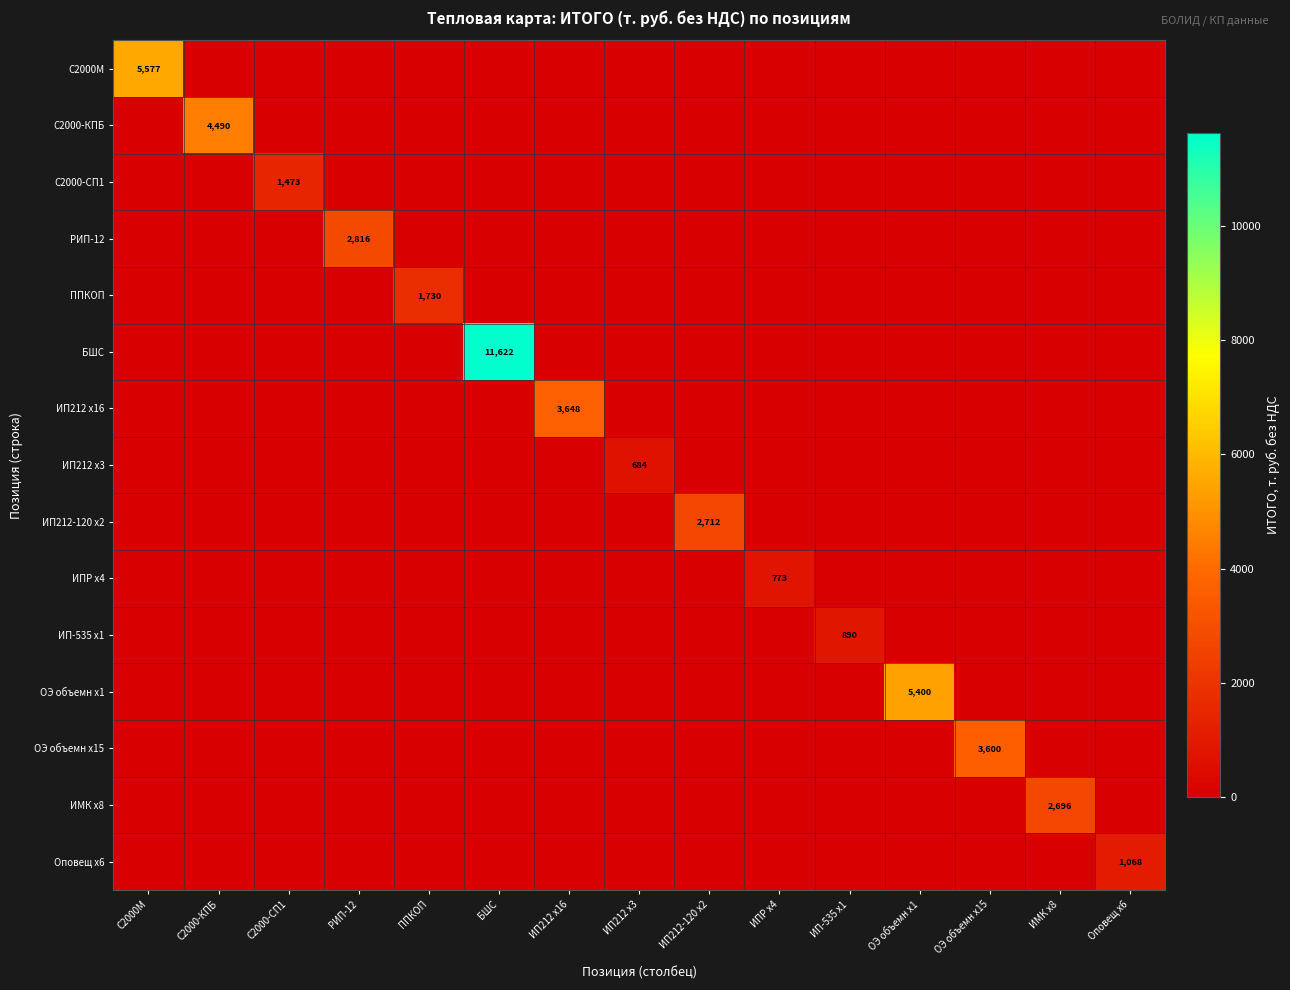

What is the difference between the highest and lowest values at ИПР х4?

772.9